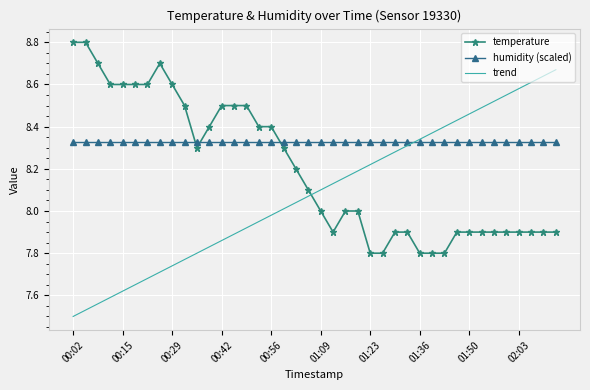

Which series has the largest total across all categories?

humidity (scaled)